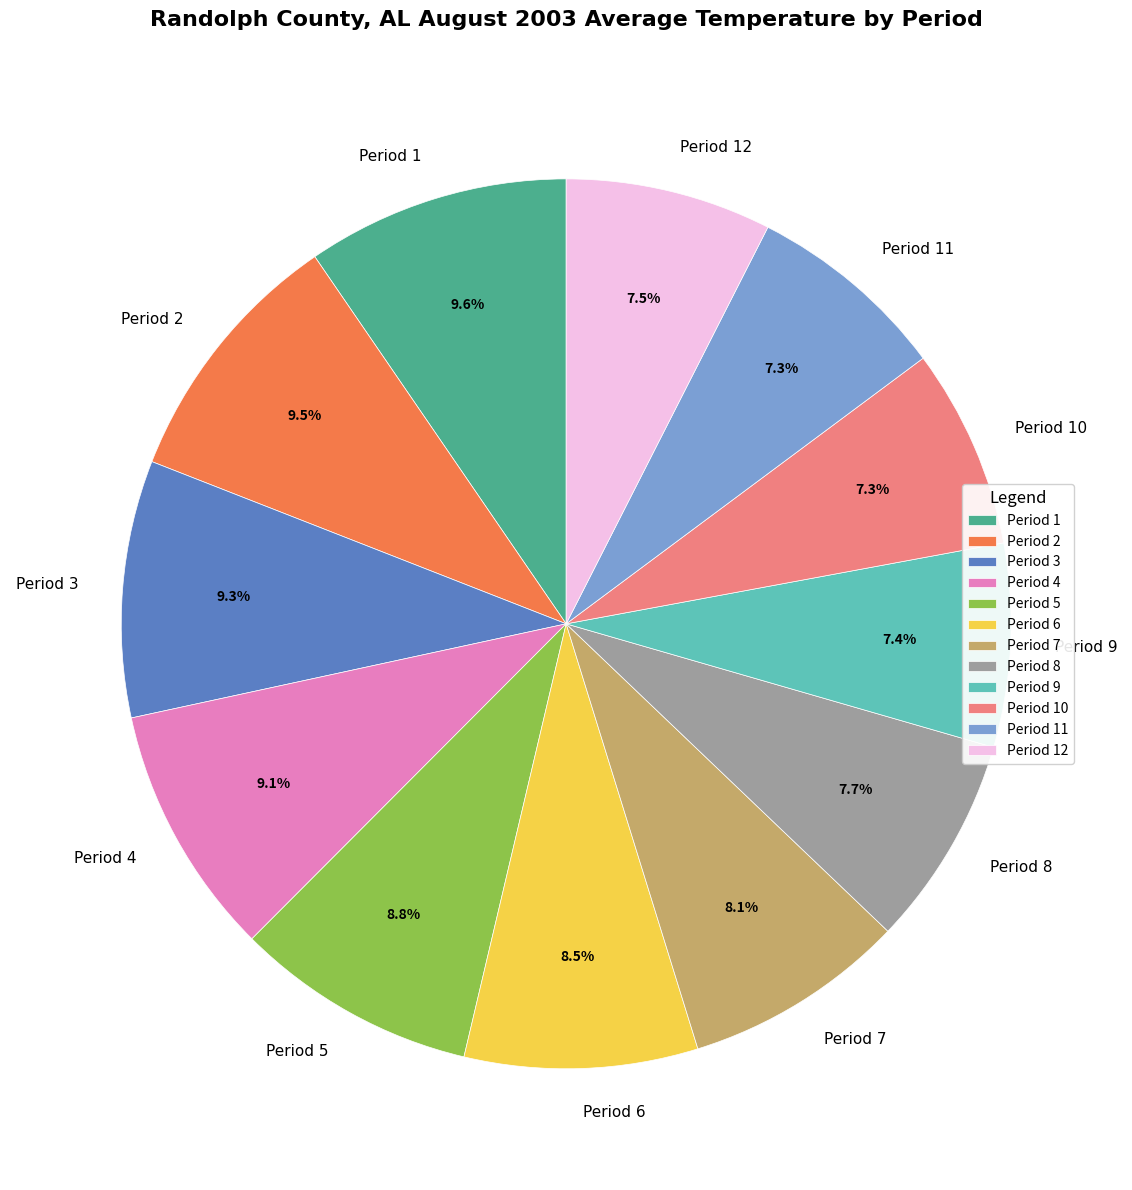

Do Period 7 and Period 9 together represent more than half of the pie?

No